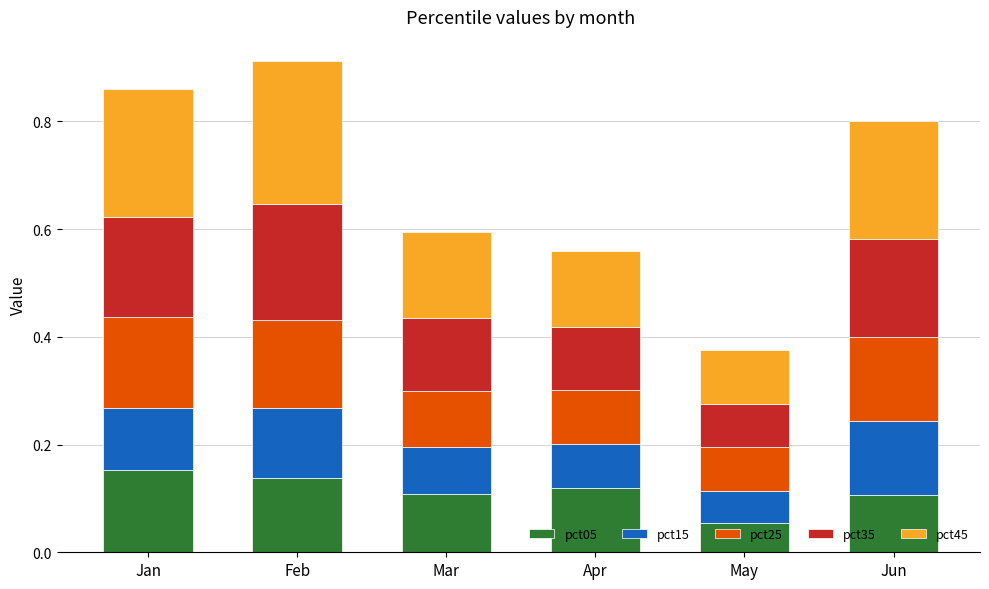

Count the number of categories in the chart.

6